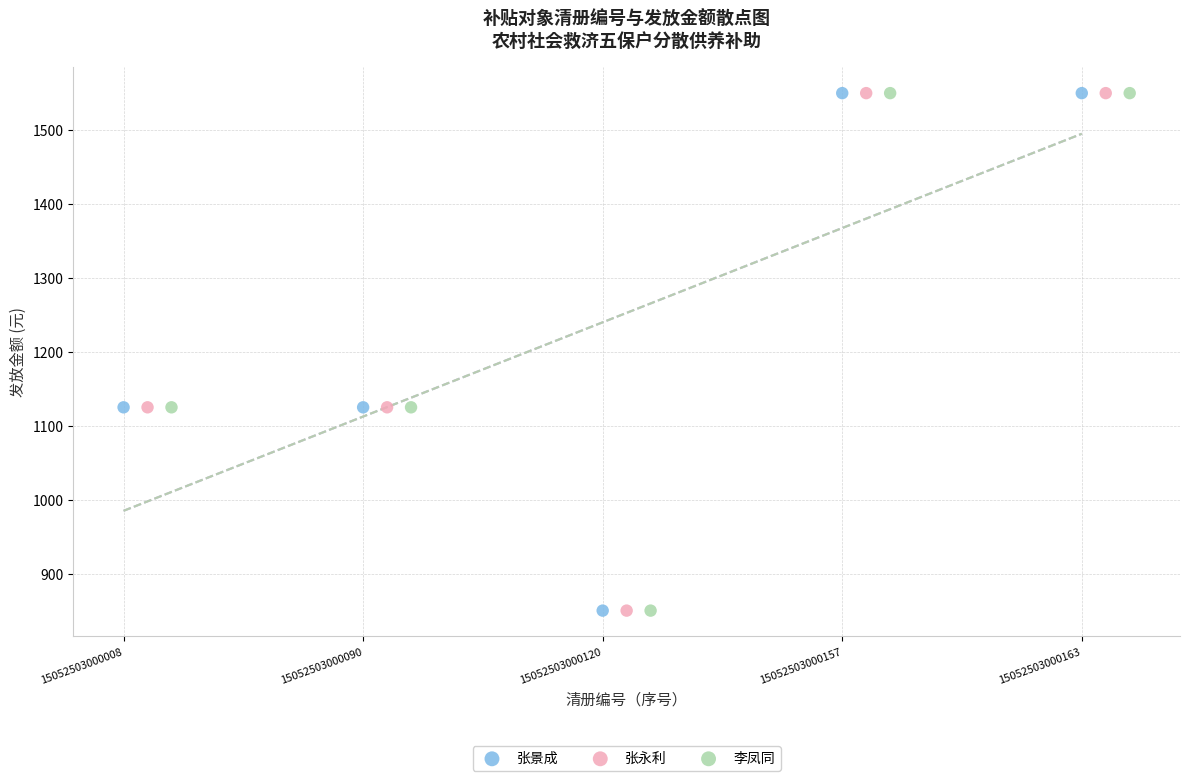

What are all the series names shown in the legend?

张景成, 张永利, 李凤同